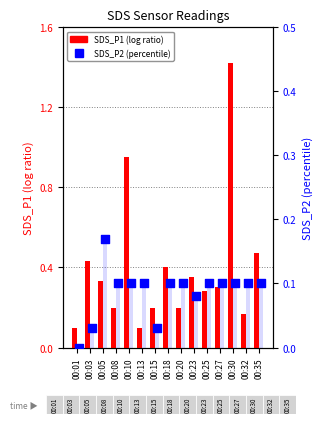

Which series contains the highest Y value?

SDS_P1 (log ratio)